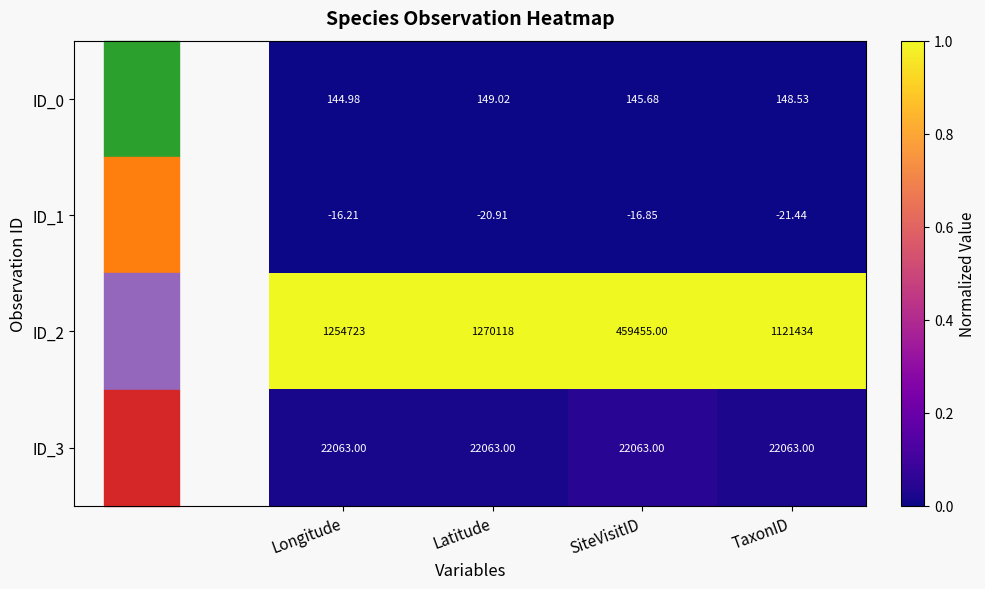

Between Latitude and SiteVisitID, which series saw the biggest shift?

ID_2